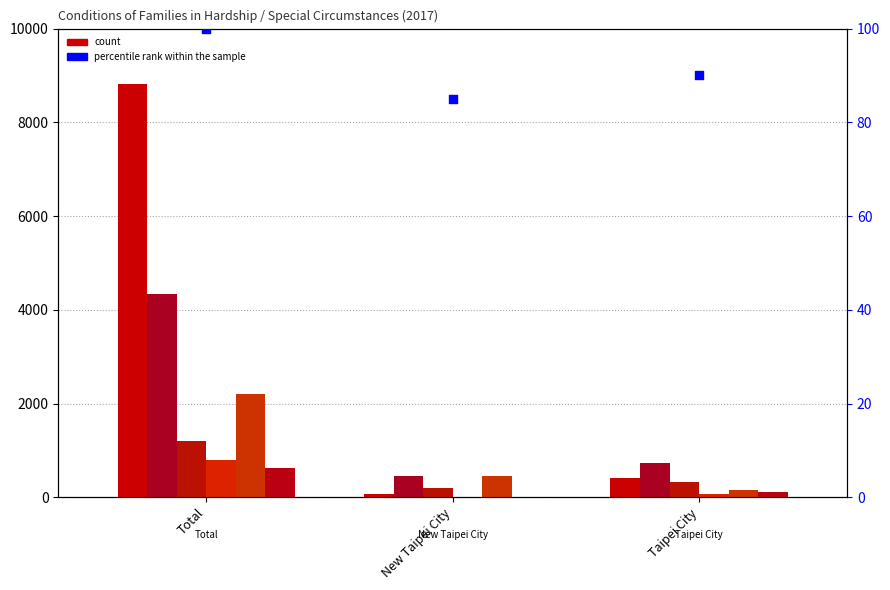

Is the value of Abandoned/Divorced at Taipei City greater than the value of Domestic Violence at Total?

No